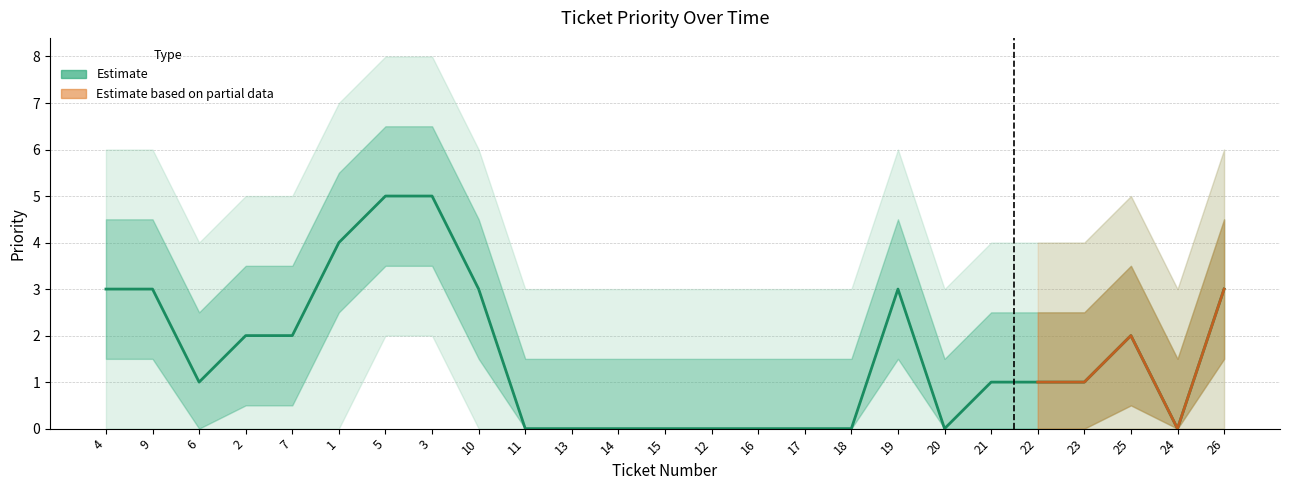

At which label is priority closest to 2?

2